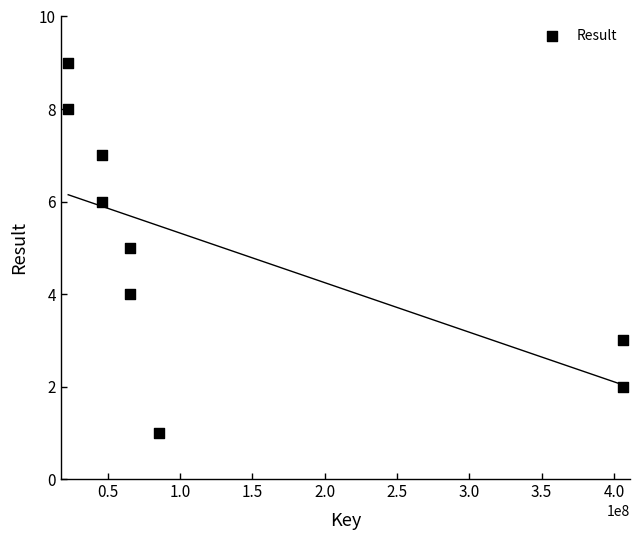

What is the average Y value?

5